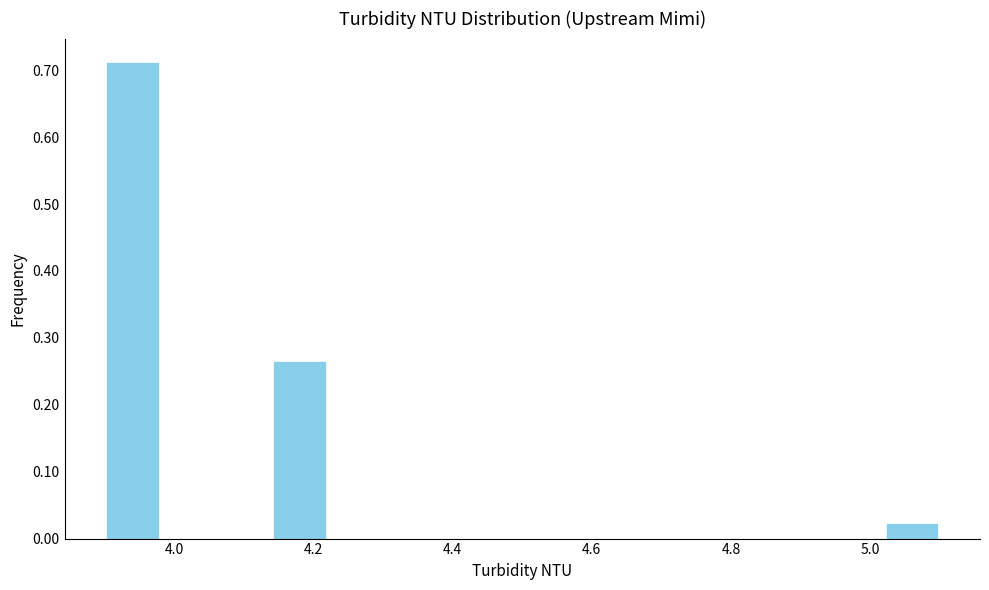

Reading left to right, transcribe this chart: for each bar, give the range it covers on the x-axis and its height. The values are not printed on the chart, so give them approximately, as read against the axis.

3.90 to 3.98: 0.71
3.98 to 4.06: 0
4.06 to 4.14: 0
4.14 to 4.22: 0.26
4.22 to 4.30: 0
4.30 to 4.38: 0
4.38 to 4.46: 0
4.46 to 4.54: 0
4.54 to 4.62: 0
4.62 to 4.70: 0
4.70 to 4.78: 0
4.78 to 4.86: 0
4.86 to 4.94: 0
4.94 to 5.02: 0
5.02 to 5.10: 0.02